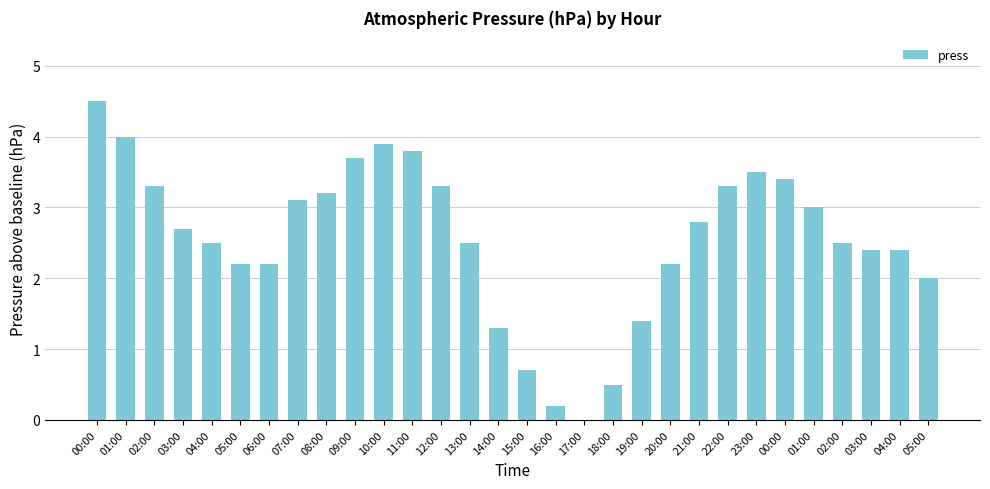

Reading left to right, what are all the values shown in this chart?

00:00=4.5	01:00=4.0	02:00=3.3	03:00=2.7	04:00=2.5	05:00=2.2	06:00=2.2	07:00=3.1	08:00=3.2	09:00=3.7	10:00=3.9	11:00=3.8	12:00=3.3	13:00=2.5	14:00=1.3	15:00=0.7	16:00=0.2	17:00=0.0	18:00=0.5	19:00=1.4	20:00=2.2	21:00=2.8	22:00=3.3	23:00=3.5	00:00=3.4	01:00=3.0	02:00=2.5	03:00=2.4	04:00=2.4	05:00=2.0